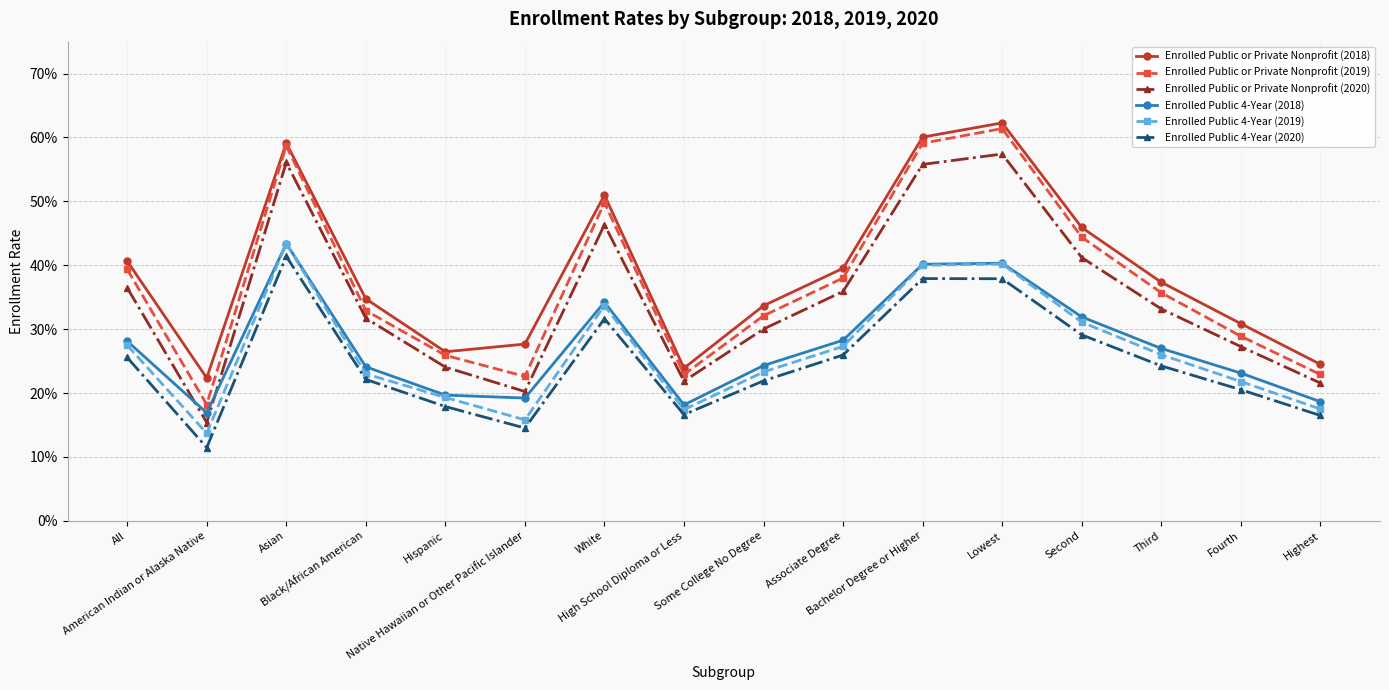

What is the approximate value of Enrolled Public or Private Nonprofit (2018) at Lowest?

0.6